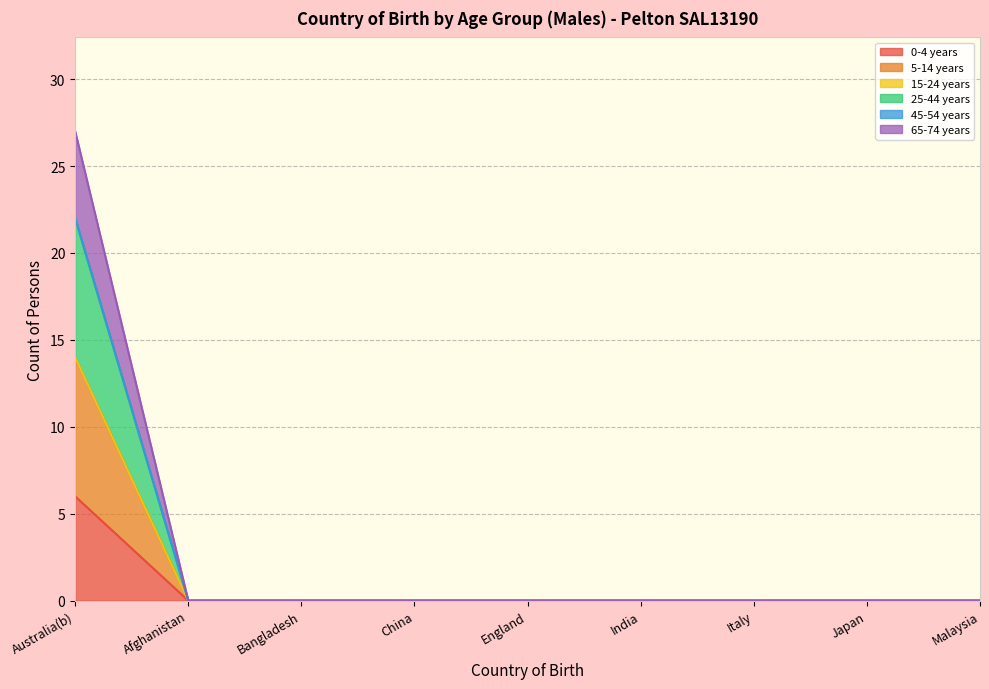

True or false: 25-44 years and 0-4 years cross at least once.

False